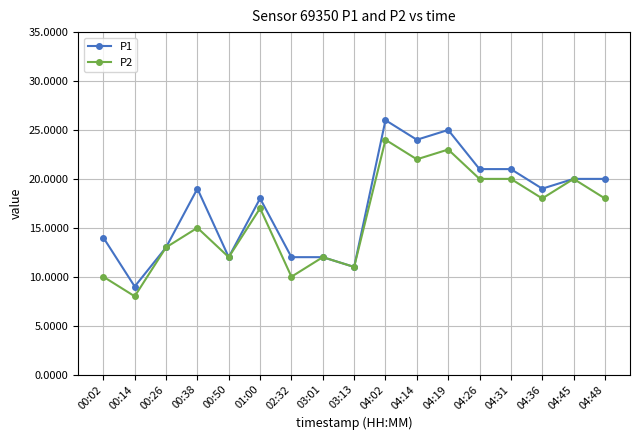

What are all the series names shown in the legend?

P1, P2